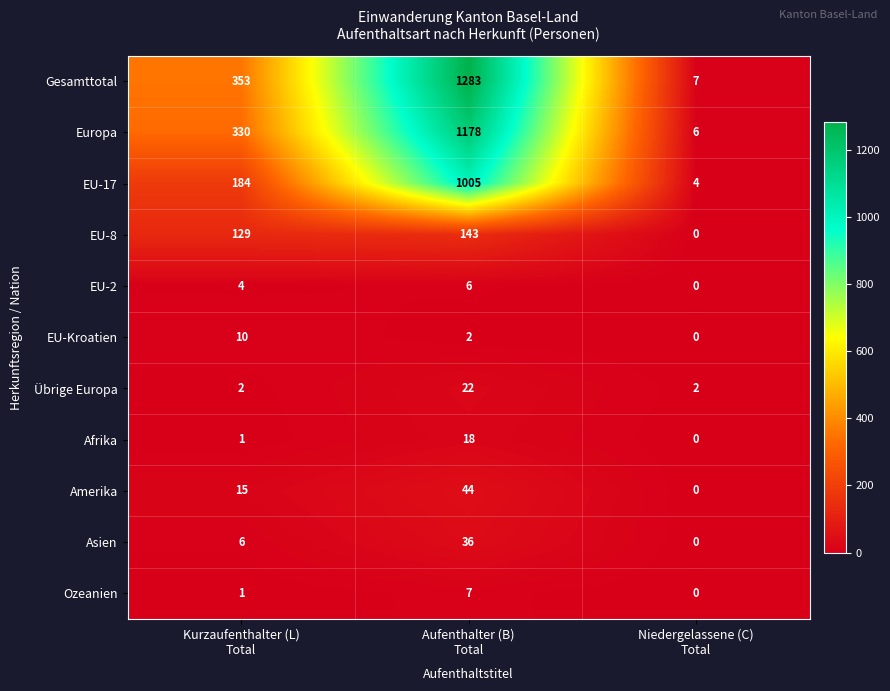

Count the Gesamttotal values in the range 7 to 1283.

3